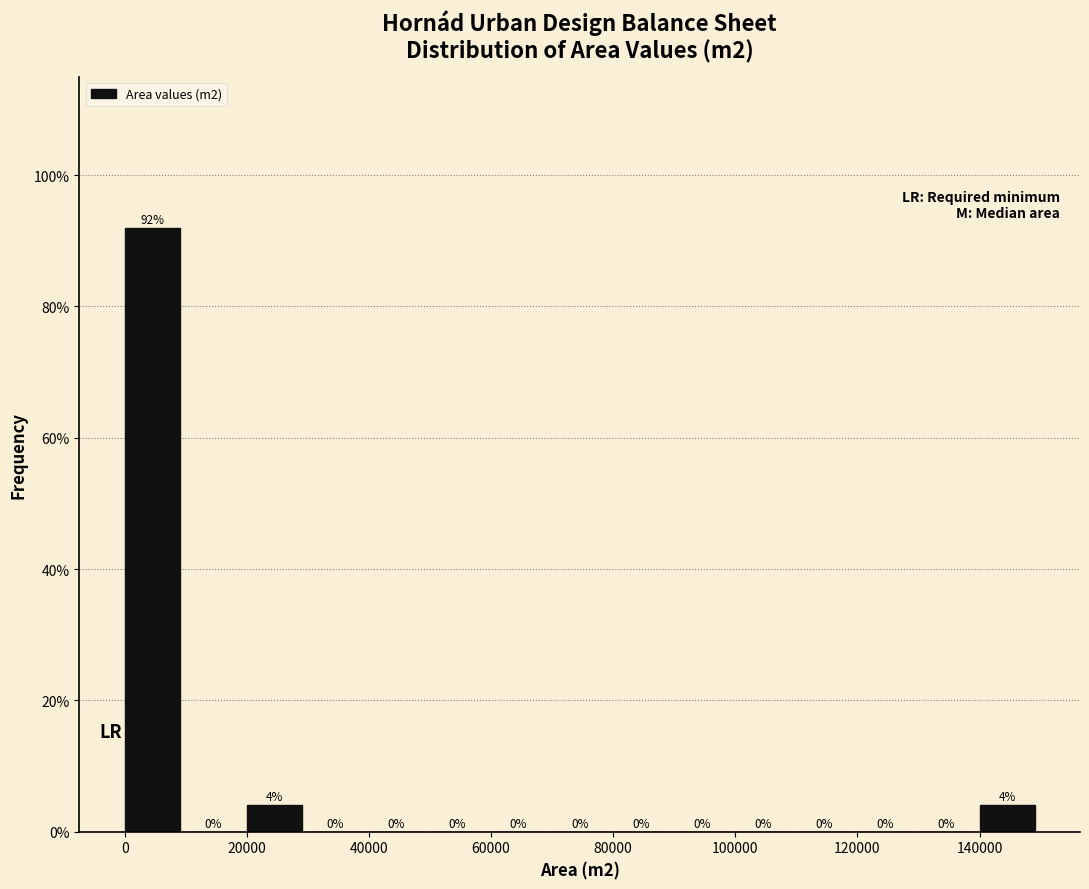

Which range on the x-axis has the tallest bar?

0 to 10000